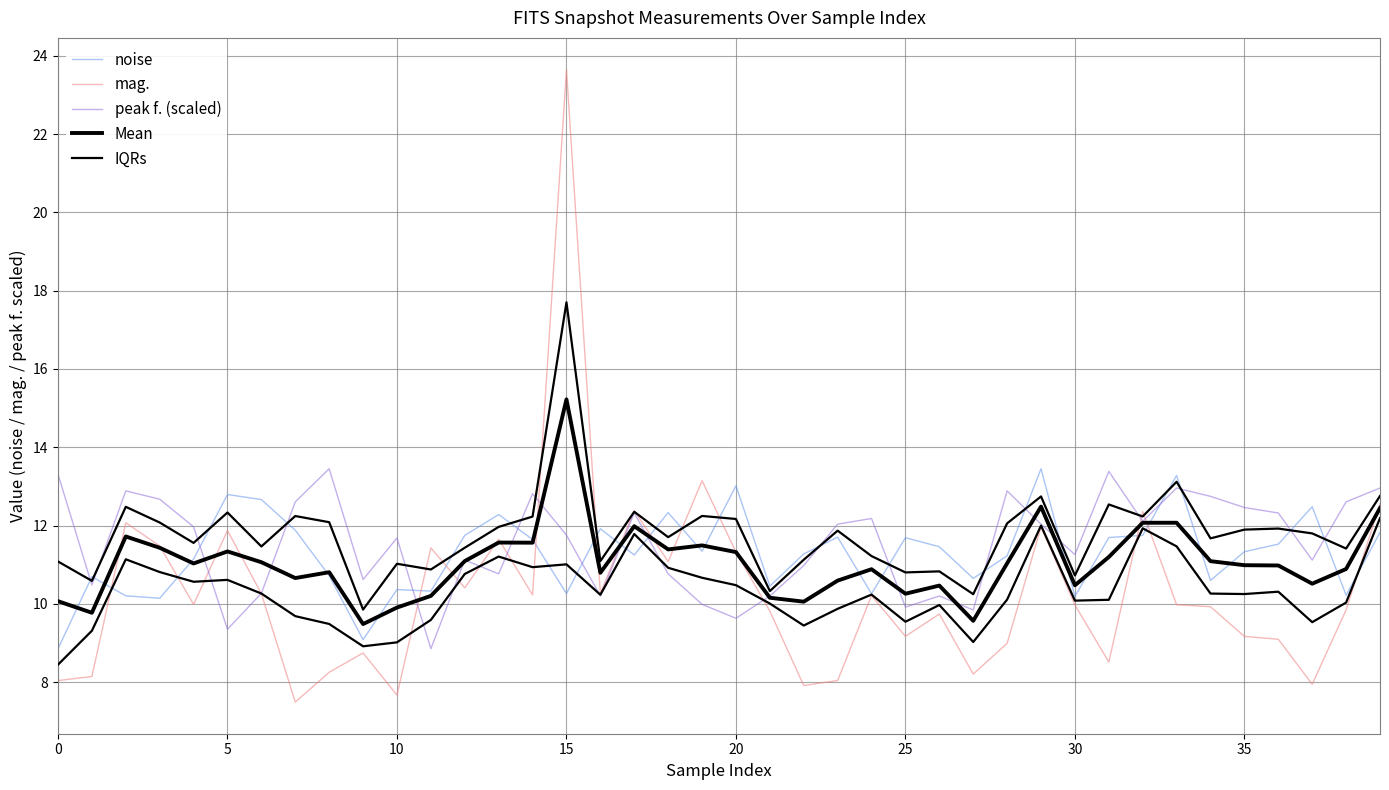

Is the value of mag. at 12 greater than the value of peak f. (scaled) at 39?

No